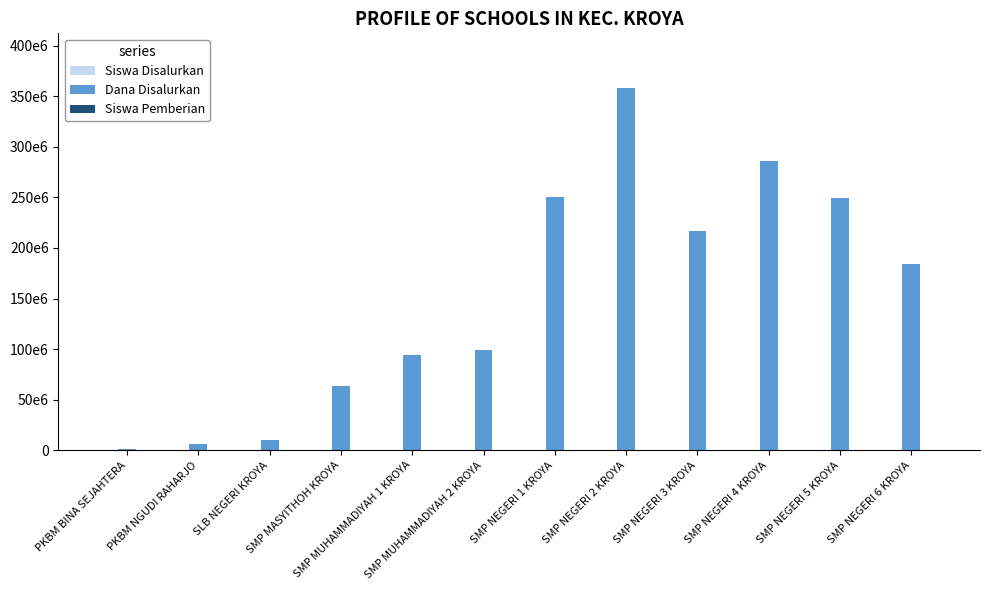

Reading left to right, extract all data points from this chart.

Siswa Disalurkan: 2	8	19	109	158	162	433	626	352	477	414	306
Dana Disalurkan: 1500000	6000000	10500000	63000000	94500000	99000000	250125000	358500000	216375000	285750000	249375000	184125000
Siswa Pemberian: 0	7	13	91	122	116	363	491	302	409	379	291